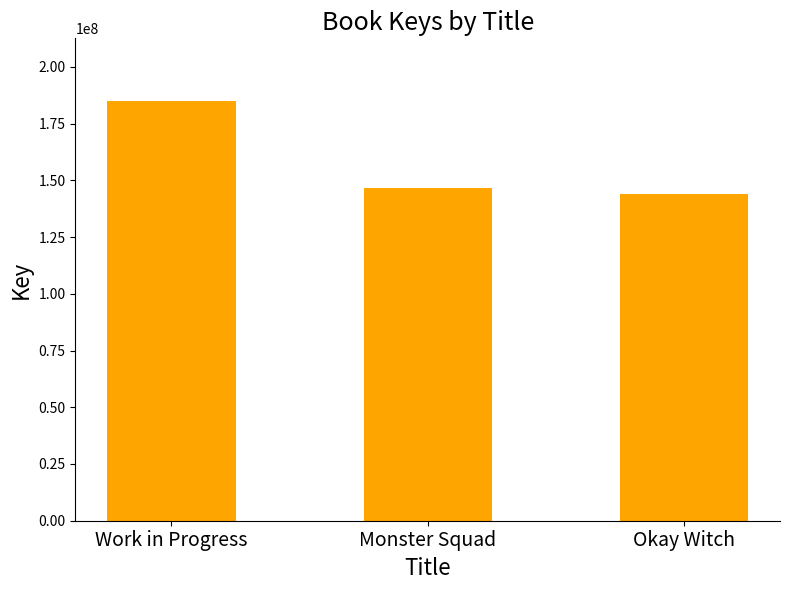

How many bars are there in total?

3